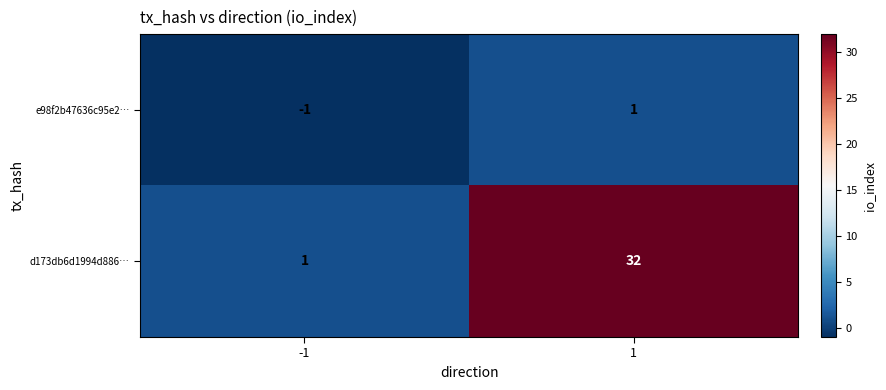

Count the number of data series in this chart.

2